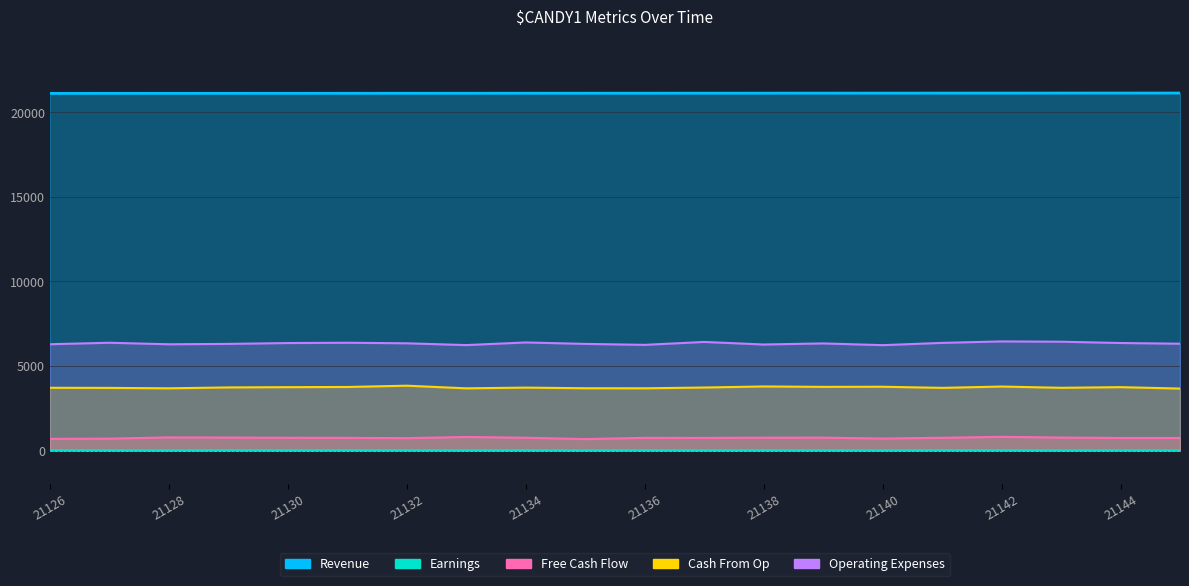

How many categories are shown in the chart?

20